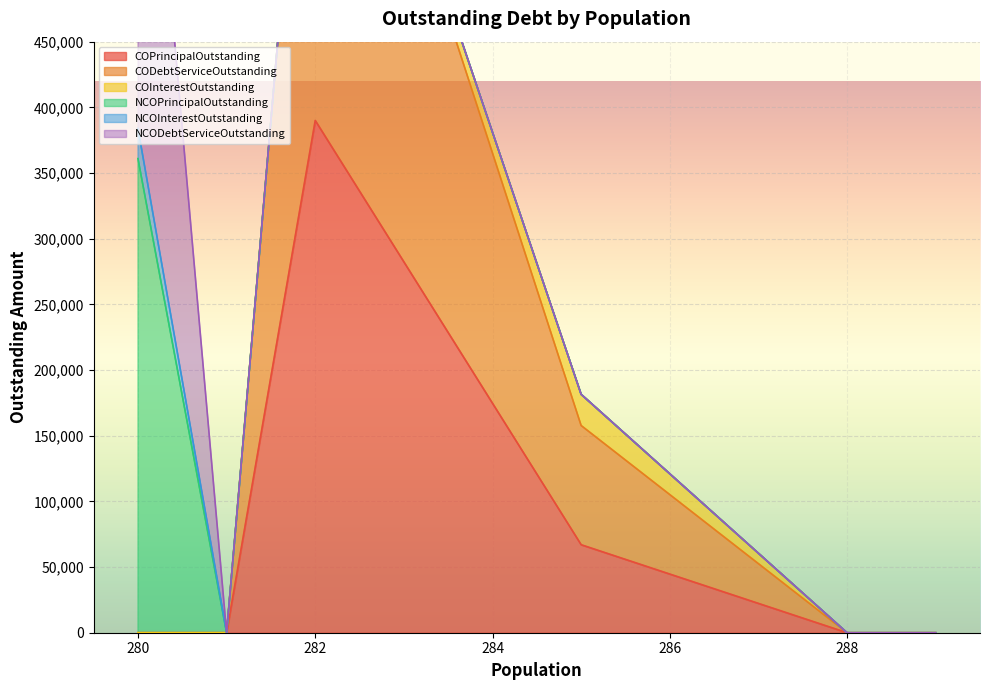

Which series has the largest total across all categories?

CODebtServiceOutstanding